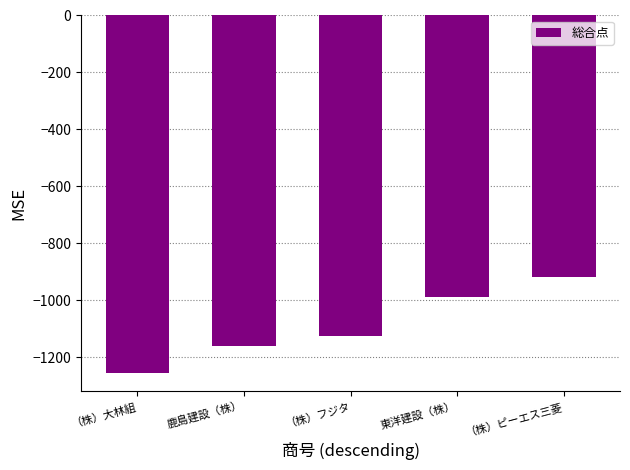

Which category has the highest value across all series?

（株）ピーエス三菱